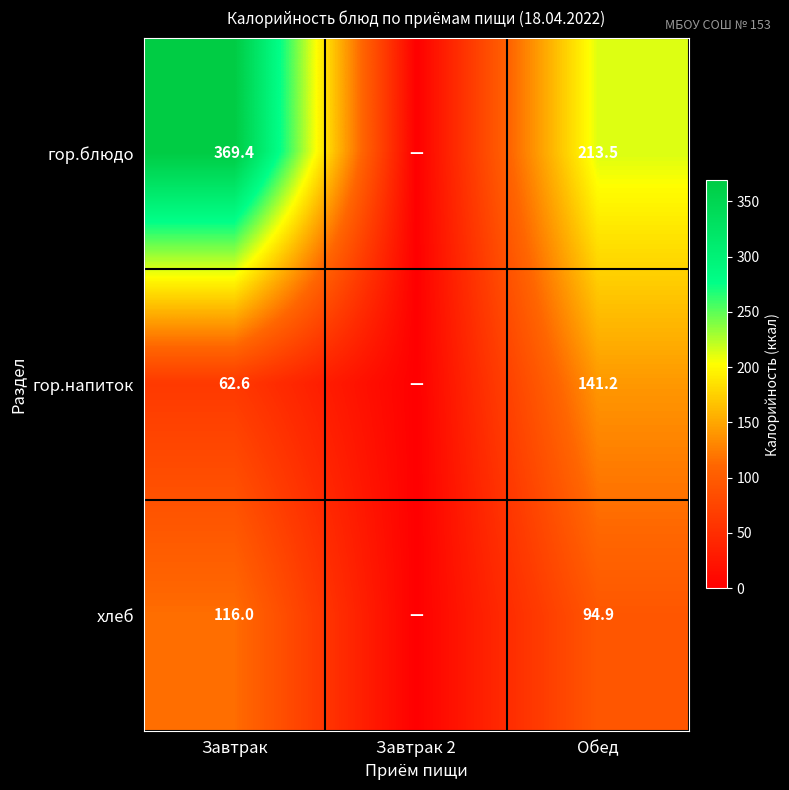

Which has a higher value, Завтрак 2 or Завтрак?

Завтрак